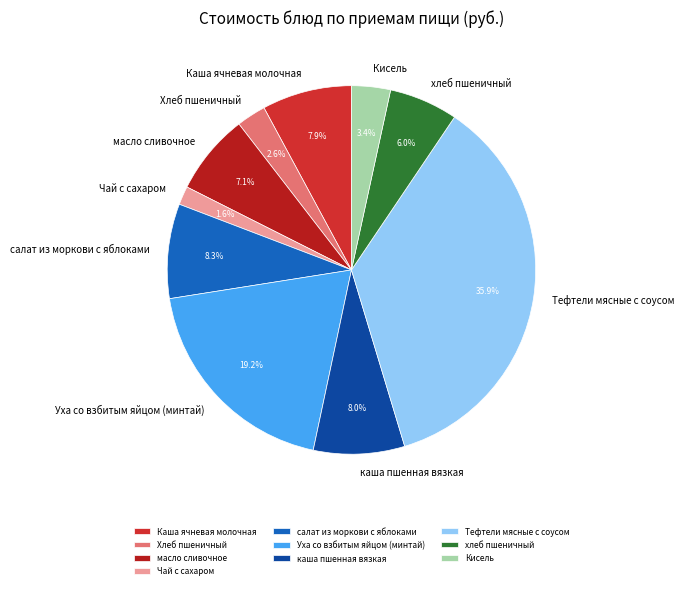

What is the largest slice in the pie chart?

Тефтели мясные с соусом